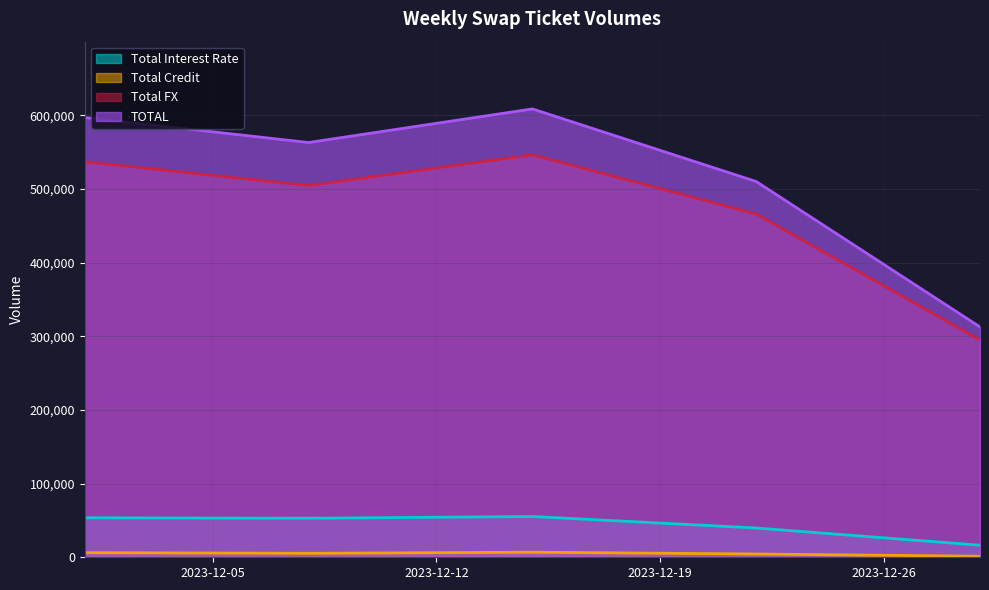

What is the difference between the highest and lowest values at 2023-12-15?

601779